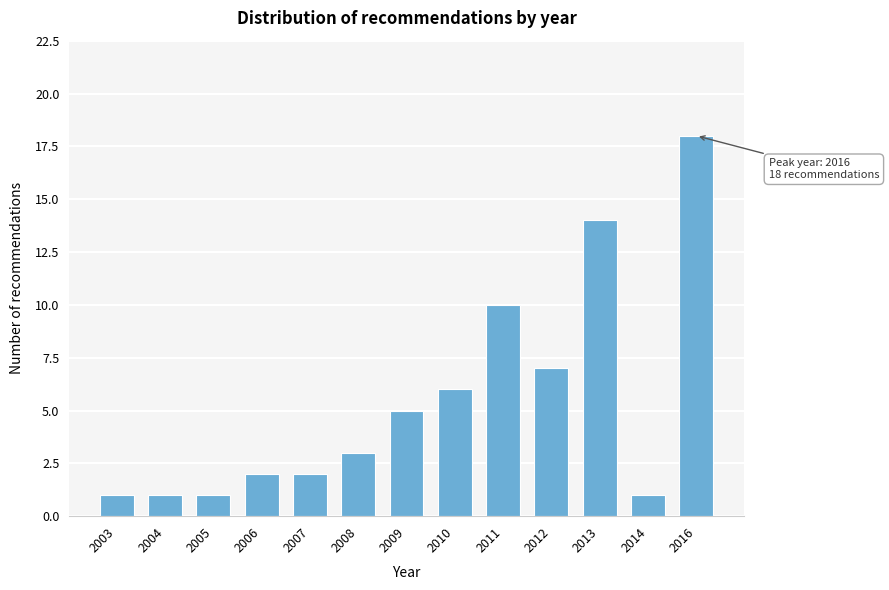

Reading left to right, what are all the values shown in this chart?

1	1	1	2	2	3	5	6	10	7	14	1	18